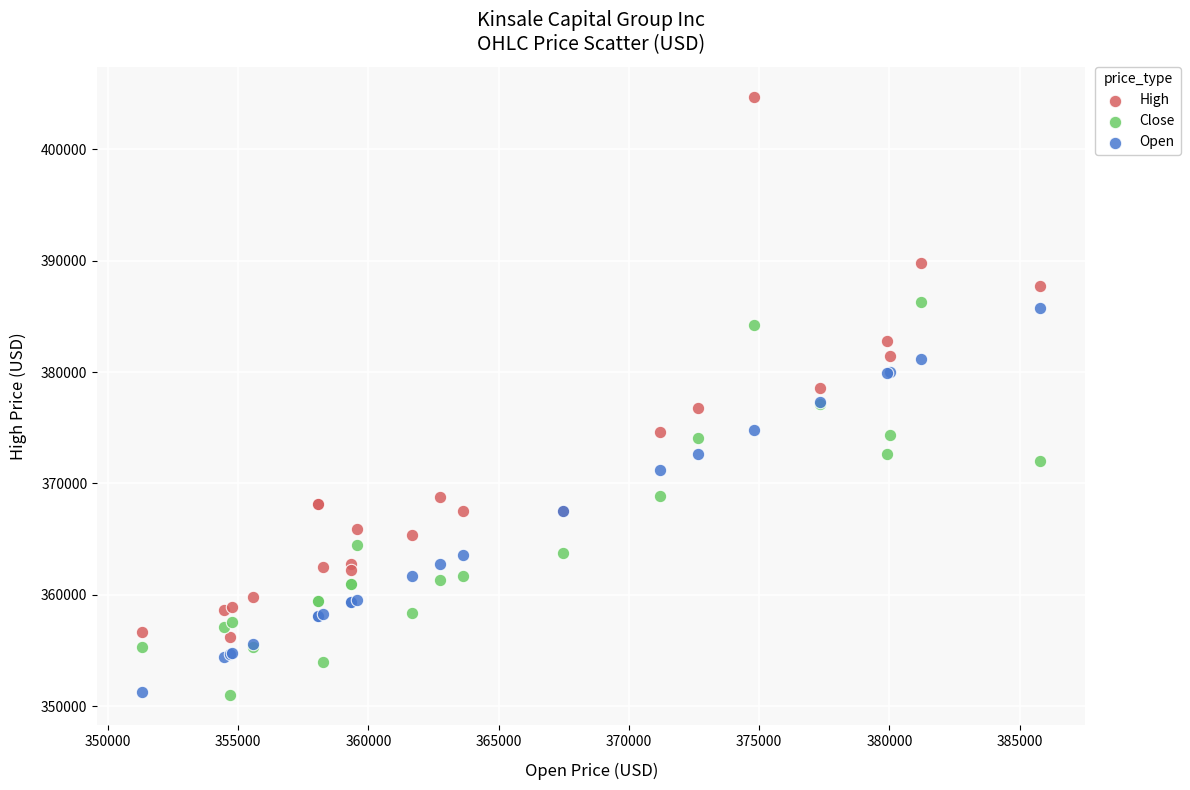

What is the X range (max minus min) for the scatter plot?

34480